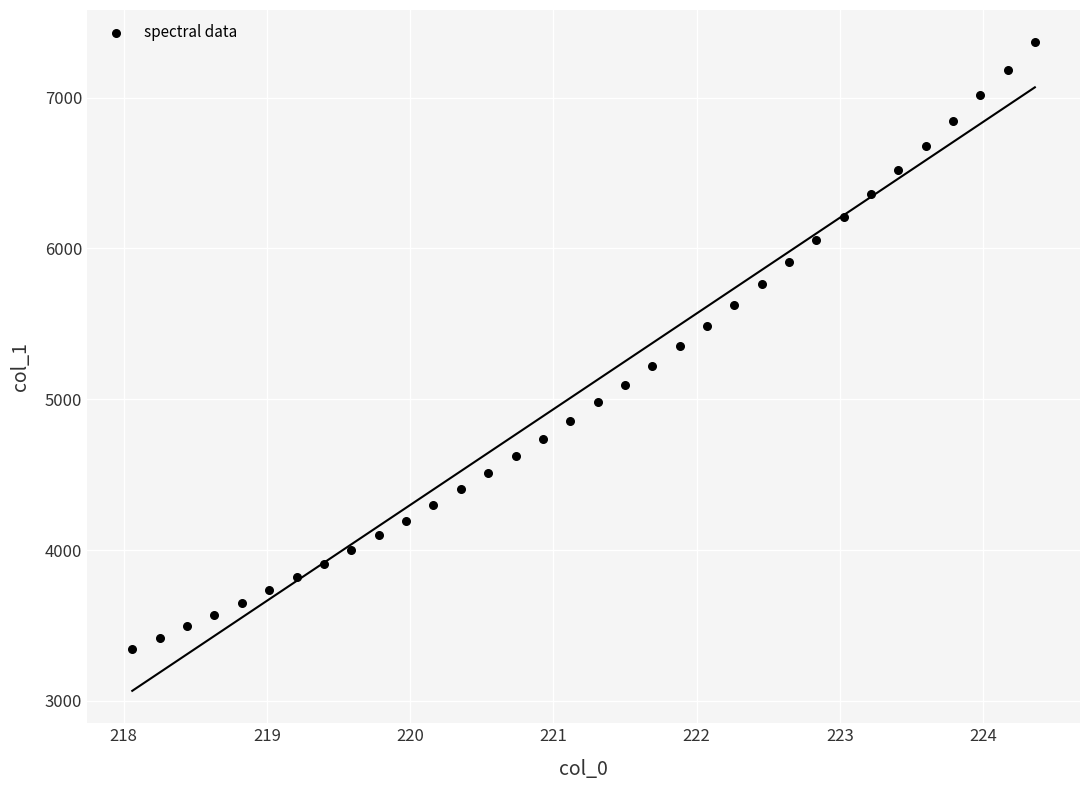

What is the range of X values (max minus min)?

6.3